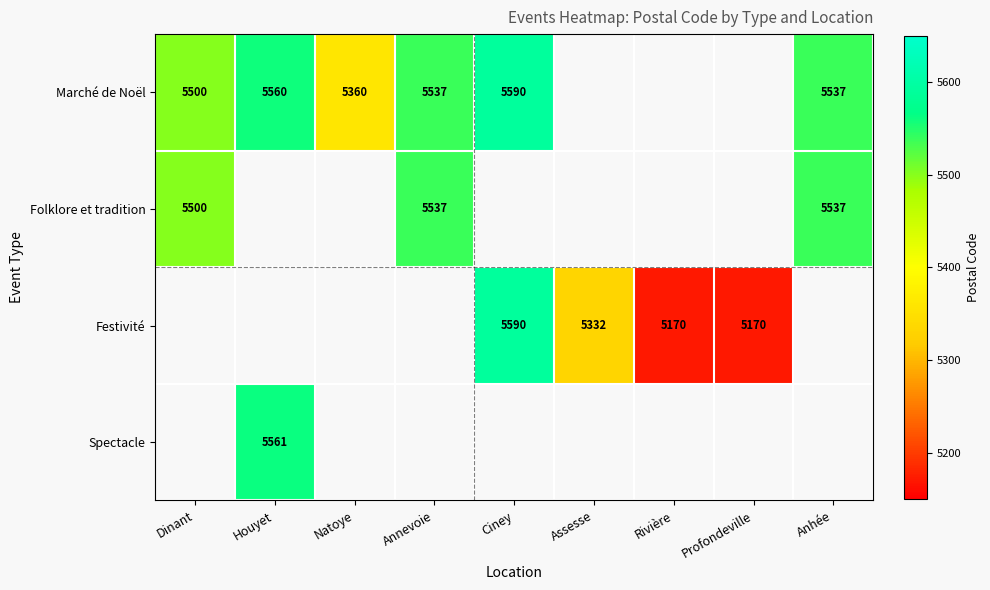

True or false: Folklore et tradition has a value of 8749 at Dinant.

False